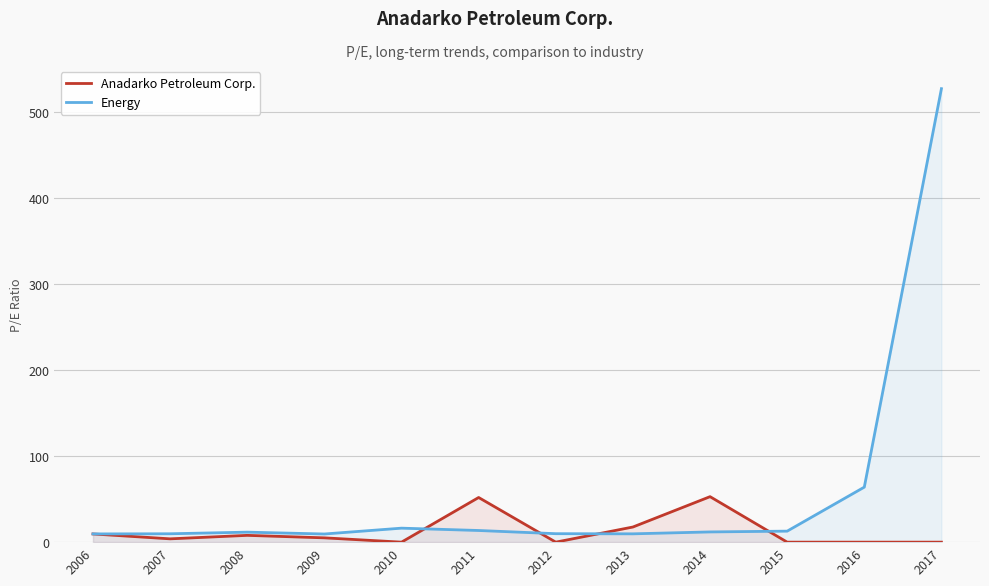

List the series in order of their peak value, lowest first.

Anadarko Petroleum Corp., Energy